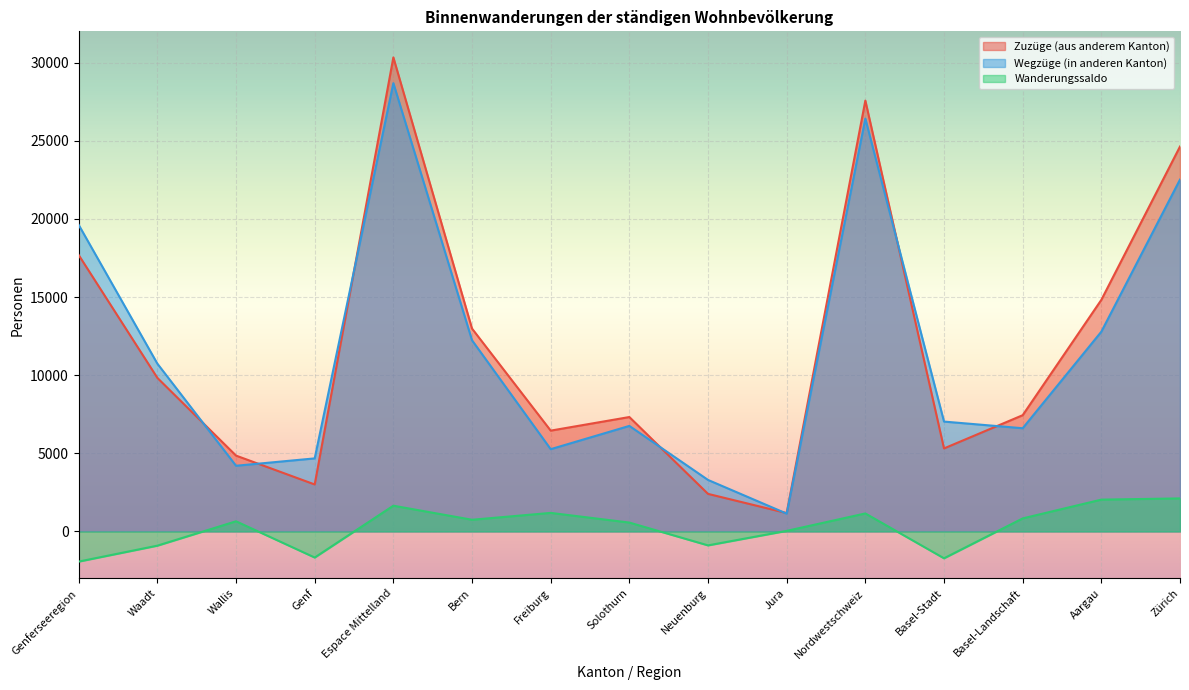

How many lines are shown in the chart?

3